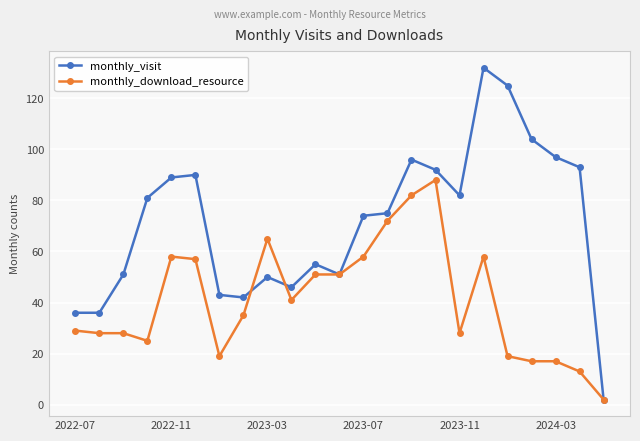

List the series in order of their peak value, highest first.

monthly_visit, monthly_download_resource